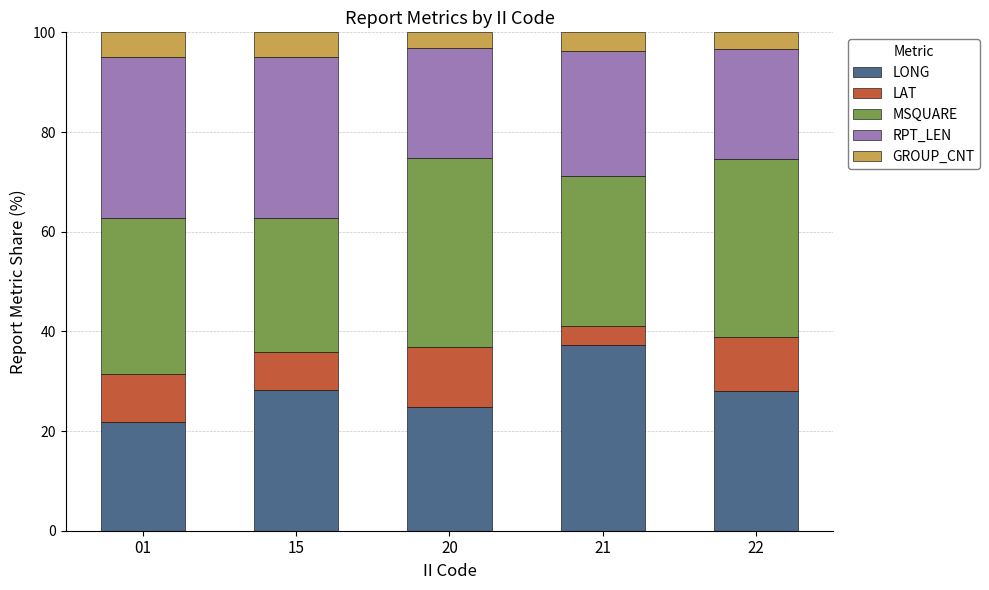

What are all the series names shown in the legend?

LONG, LAT, MSQUARE, RPT_LEN, GROUP_CNT